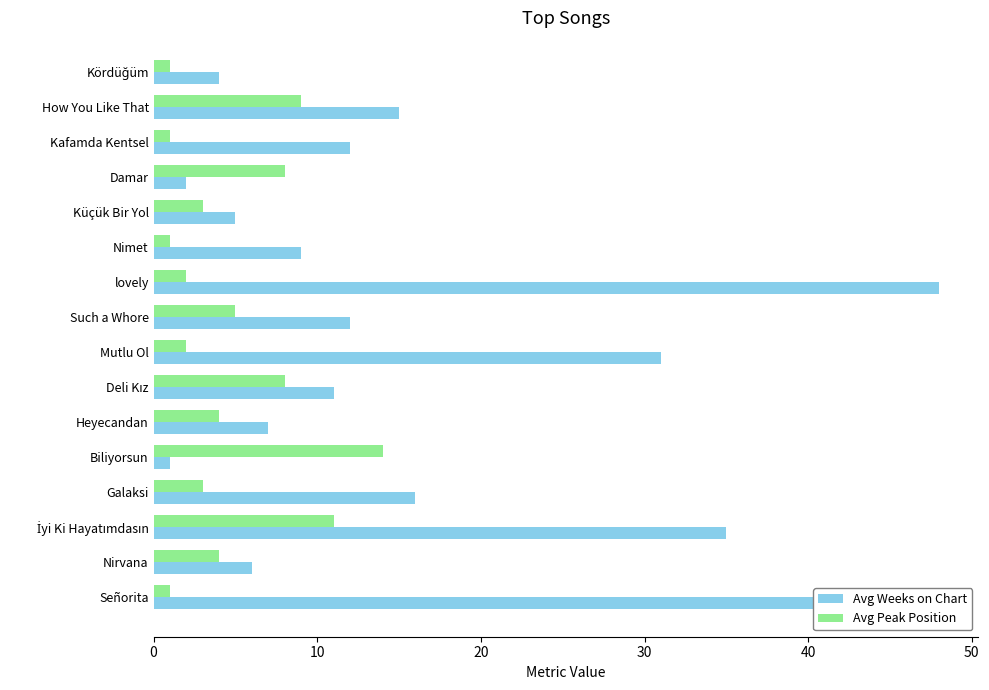

What are all the series names shown in the legend?

Avg Weeks on Chart, Avg Peak Position